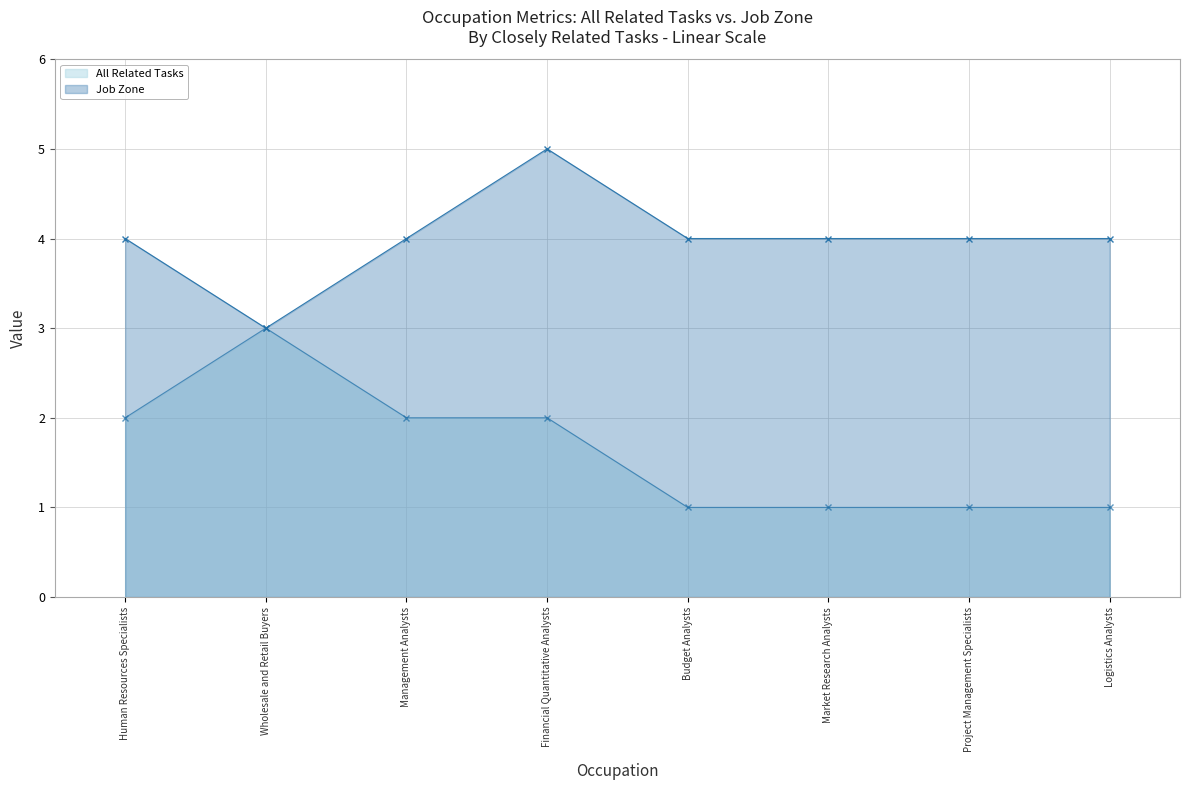

What position from the left is Budget Analysts?

5